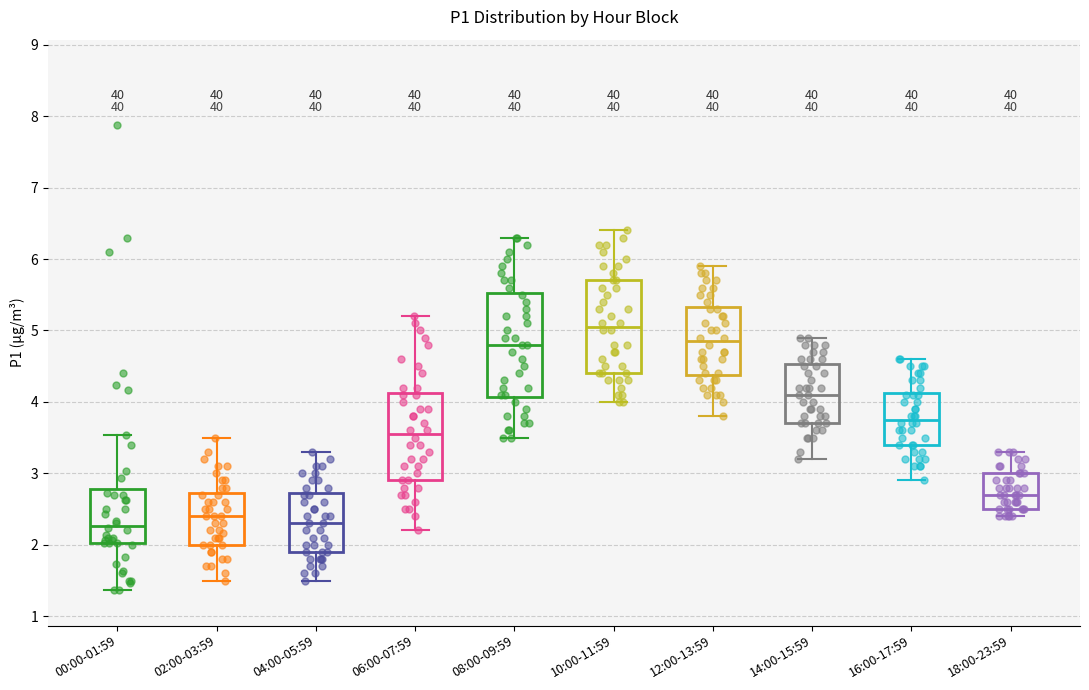

Reading left to right, transcribe this box plot: for each box, give where its median line is, the range the box spans, and where its two whiskers end, as read against the y-axis. The values are not printed on the chart, so give them approximately, as read against the axis.

00:00-01:59: median 2.3, box 2.0 to 2.8, whiskers 1.4 to 3.5
02:00-03:59: median 2.4, box 2.0 to 2.7, whiskers 1.5 to 3.5
04:00-05:59: median 2.3, box 1.9 to 2.7, whiskers 1.5 to 3.3
06:00-07:59: median 3.6, box 2.9 to 4.1, whiskers 2.2 to 5.2
08:00-09:59: median 4.8, box 4.1 to 5.5, whiskers 3.5 to 6.3
10:00-11:59: median 5.1, box 4.4 to 5.7, whiskers 4.0 to 6.4
12:00-13:59: median 4.9, box 4.4 to 5.3, whiskers 3.8 to 5.9
14:00-15:59: median 4.1, box 3.7 to 4.5, whiskers 3.2 to 4.9
16:00-17:59: median 3.8, box 3.4 to 4.1, whiskers 2.9 to 4.6
18:00-23:59: median 2.7, box 2.5 to 3.0, whiskers 2.4 to 3.3